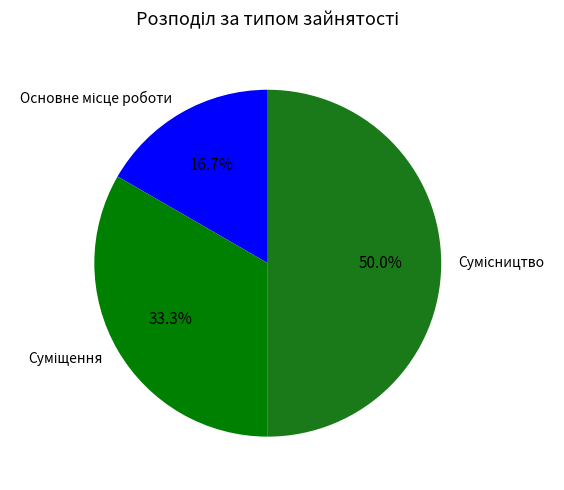

To the nearest percent, what is the average slice percentage?

33%